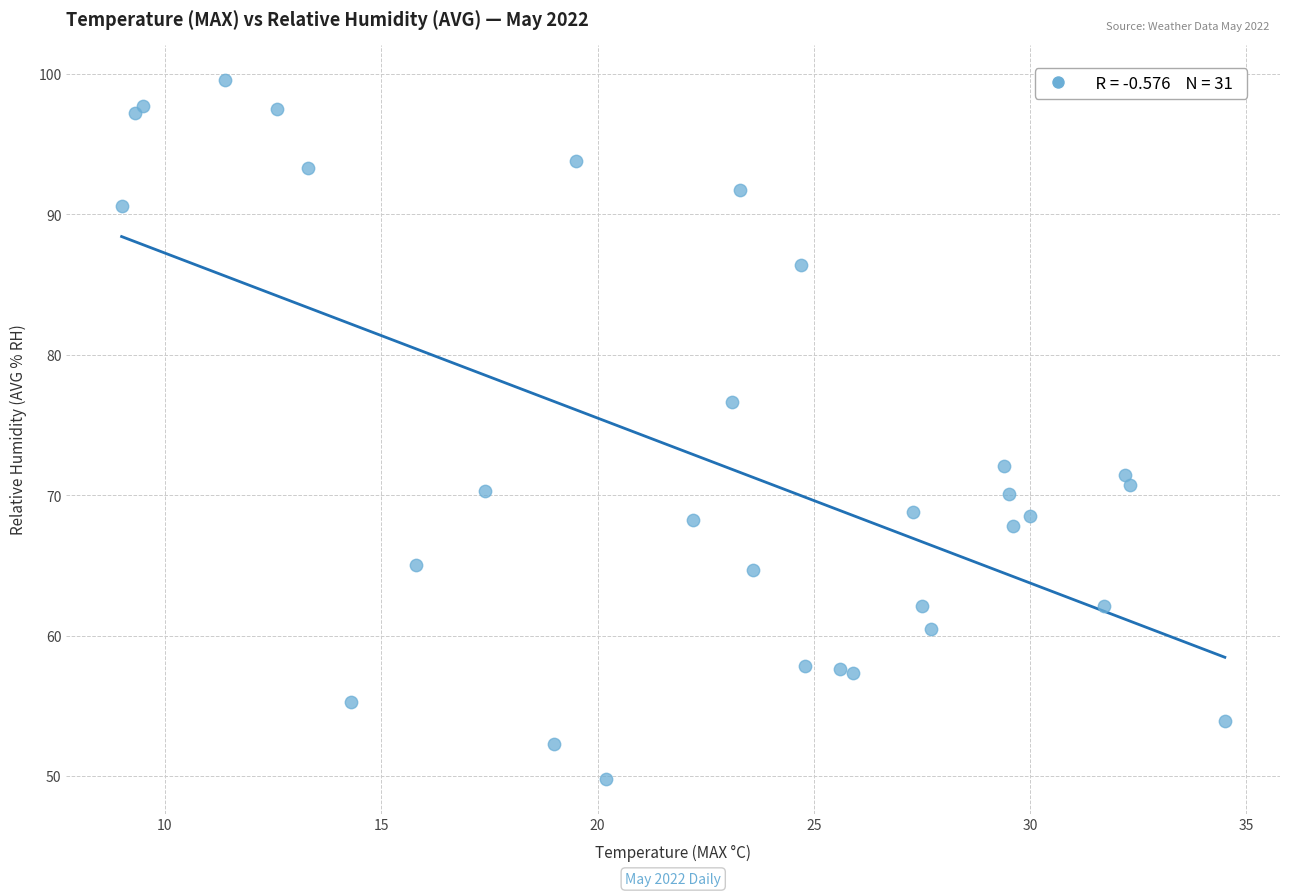

What Y value in the scatter plot is closest to 74?

72.1